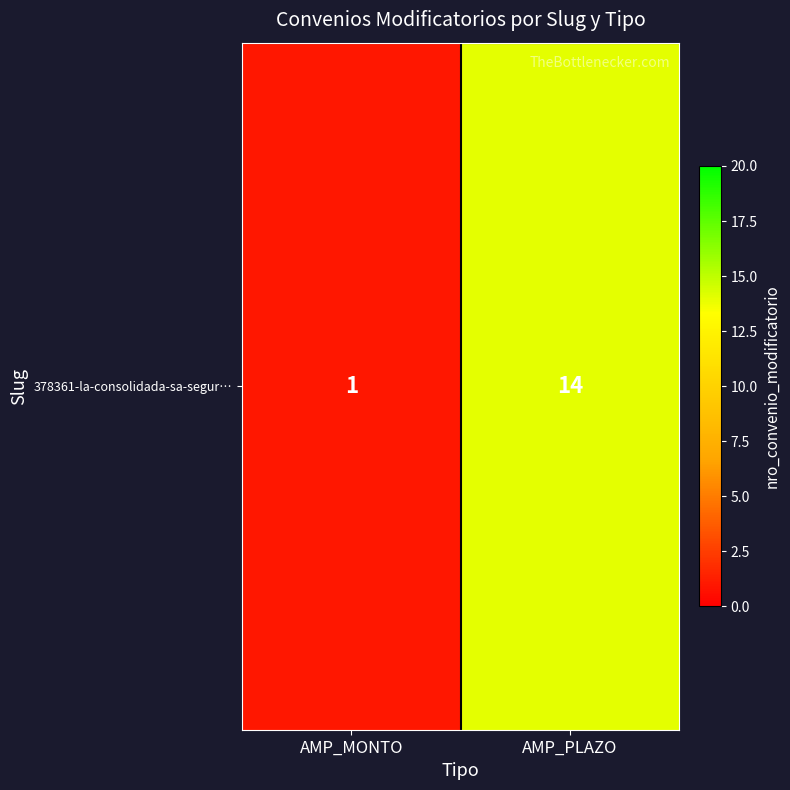

Which has a higher value, AMP_PLAZO or AMP_MONTO?

AMP_PLAZO